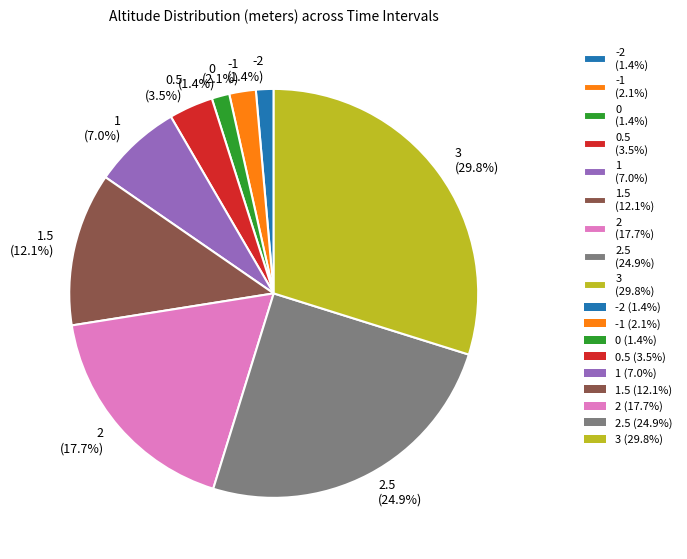

To the nearest percent, what is the average slice percentage?

11%